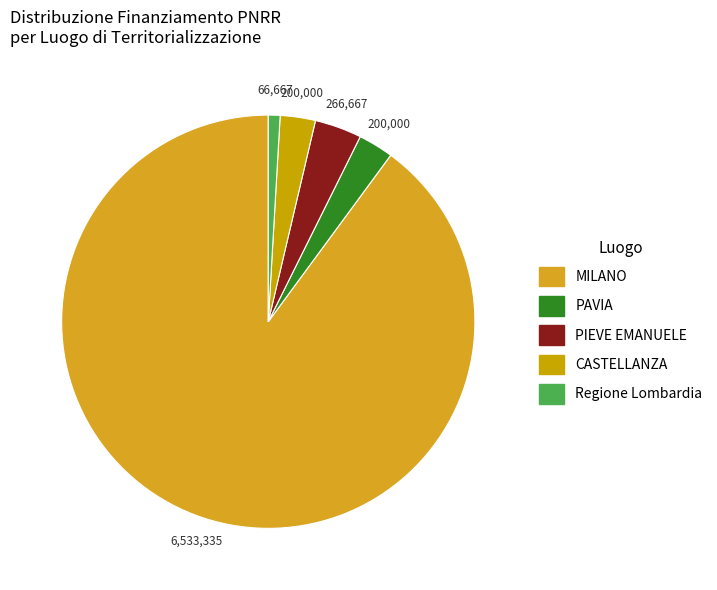

Rank the categories by value from highest to lowest.

MILANO, PIEVE EMANUELE, PAVIA, CASTELLANZA, Regione Lombardia